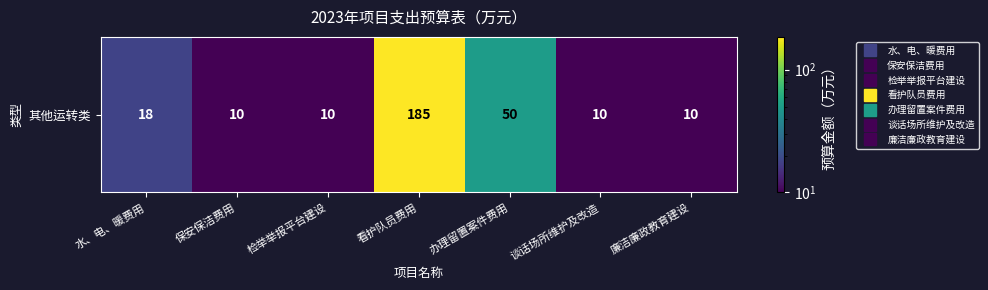

What is the change in value from 水、电、暖费用 to 检举举报平台建设?

-8